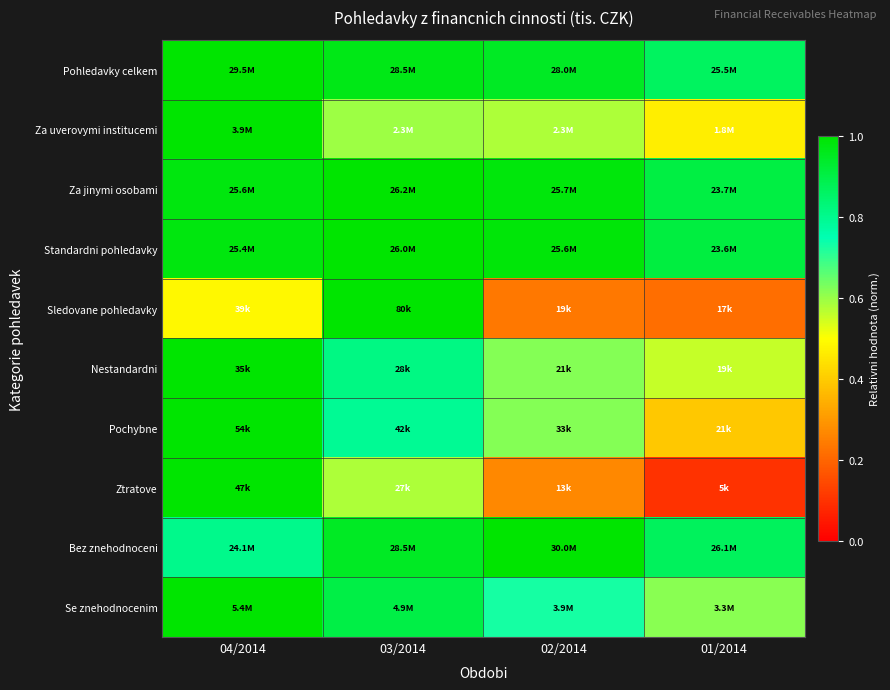

What is the total value across all series at 03/2014?

8.6